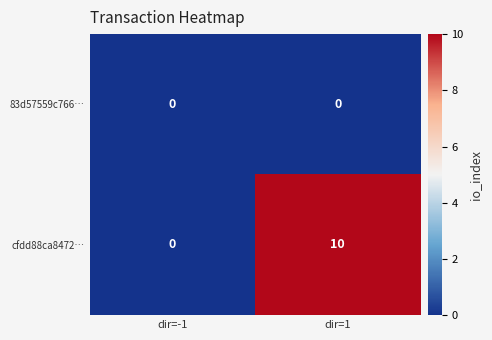

Is it true that cfdd88ca8472… equals 0 at dir=-1?

True